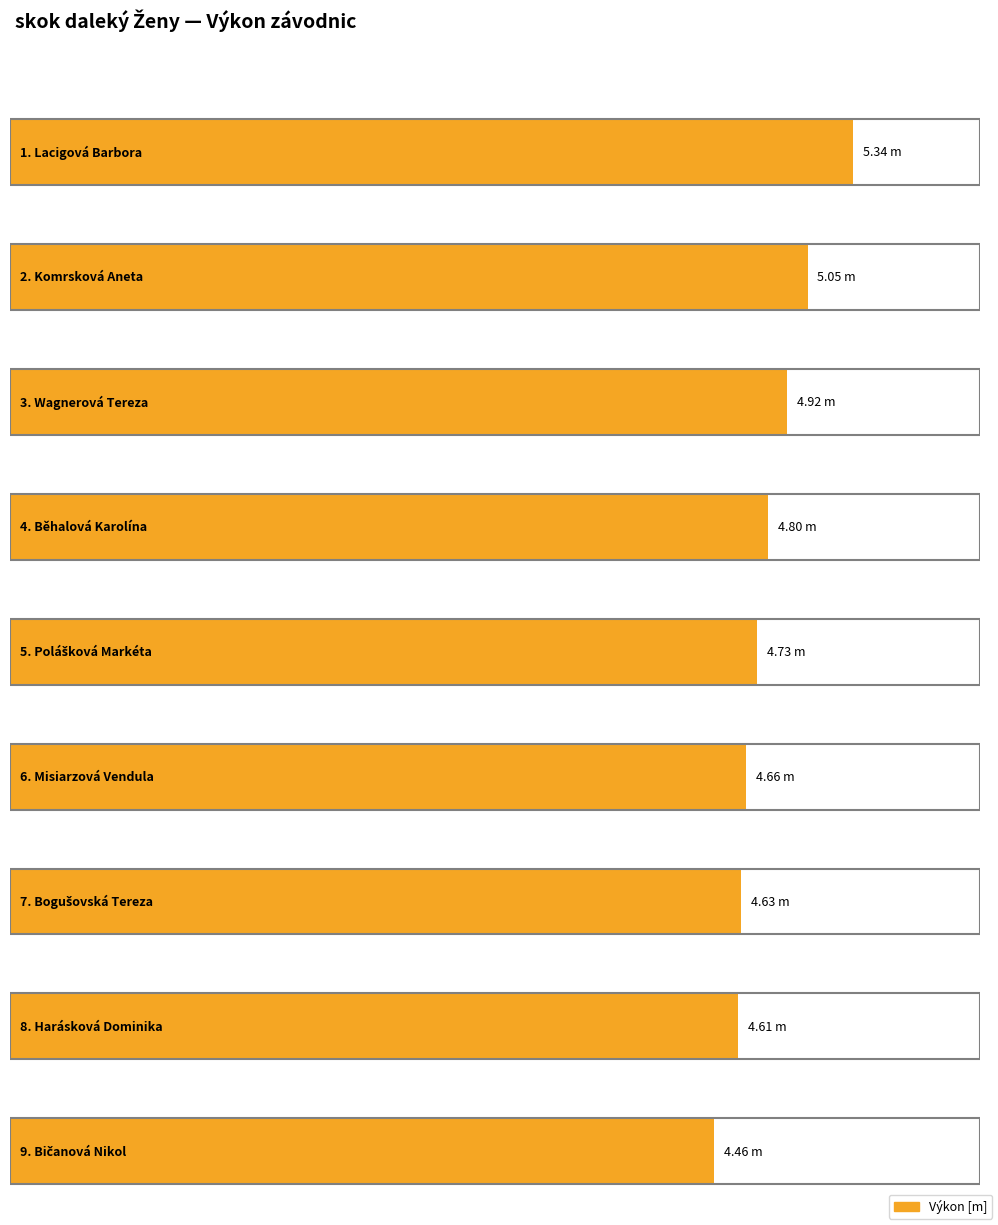

What is the label of the 6th bar from the left?

Misiarzová Vendula